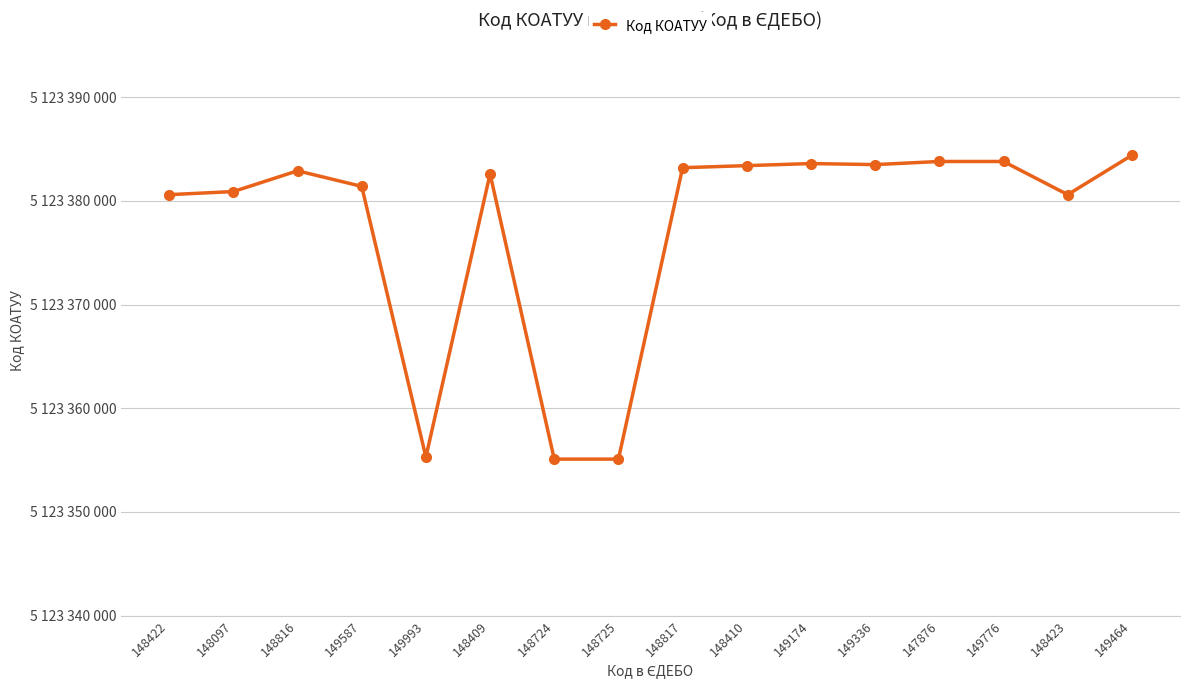

What is the sum of the values at 148816 and 148725?

10246738002